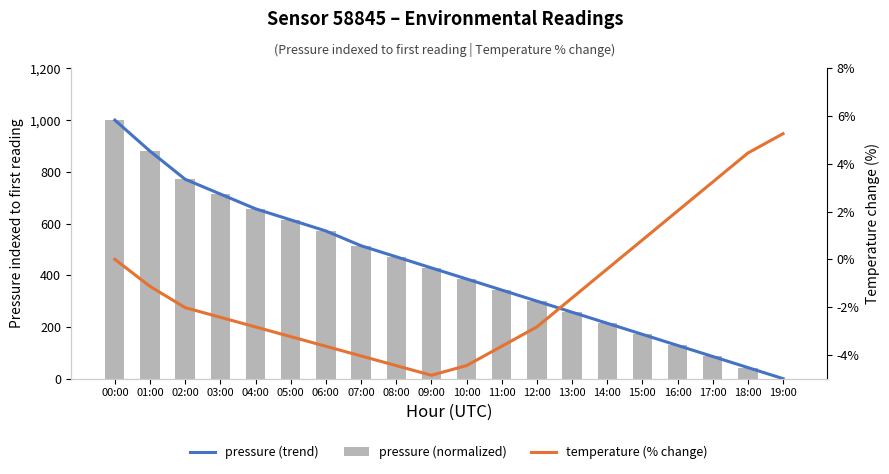

What position from the right is 04:00?

16